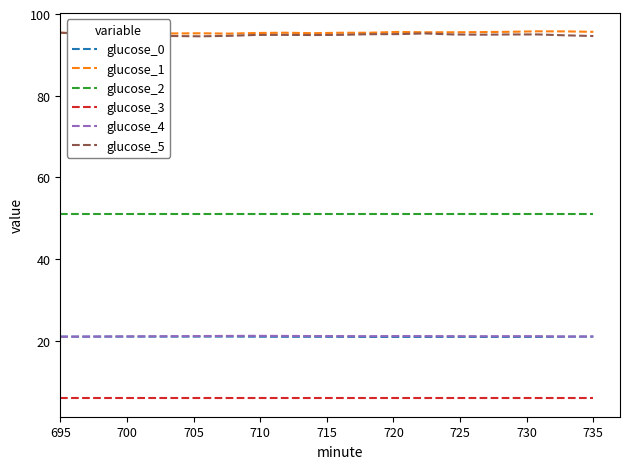

The value of glucose_5 at 735 is 21.9. True or false?

False